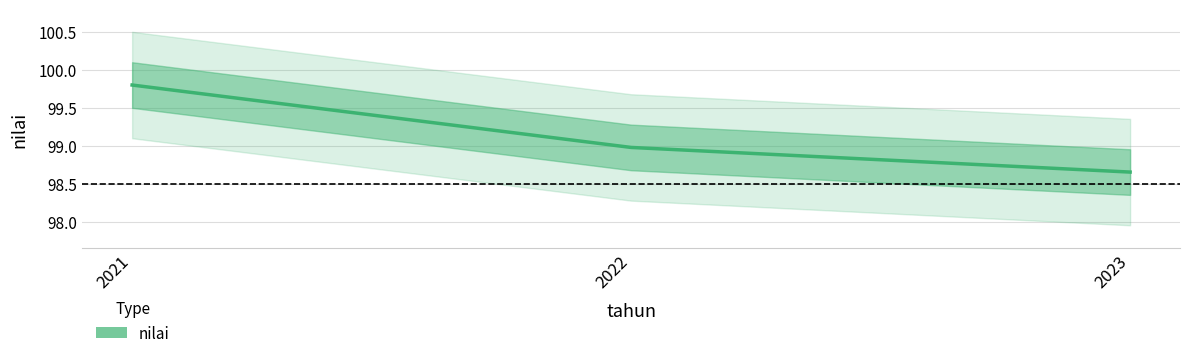

What is the difference between the maximum and minimum values?

1.1